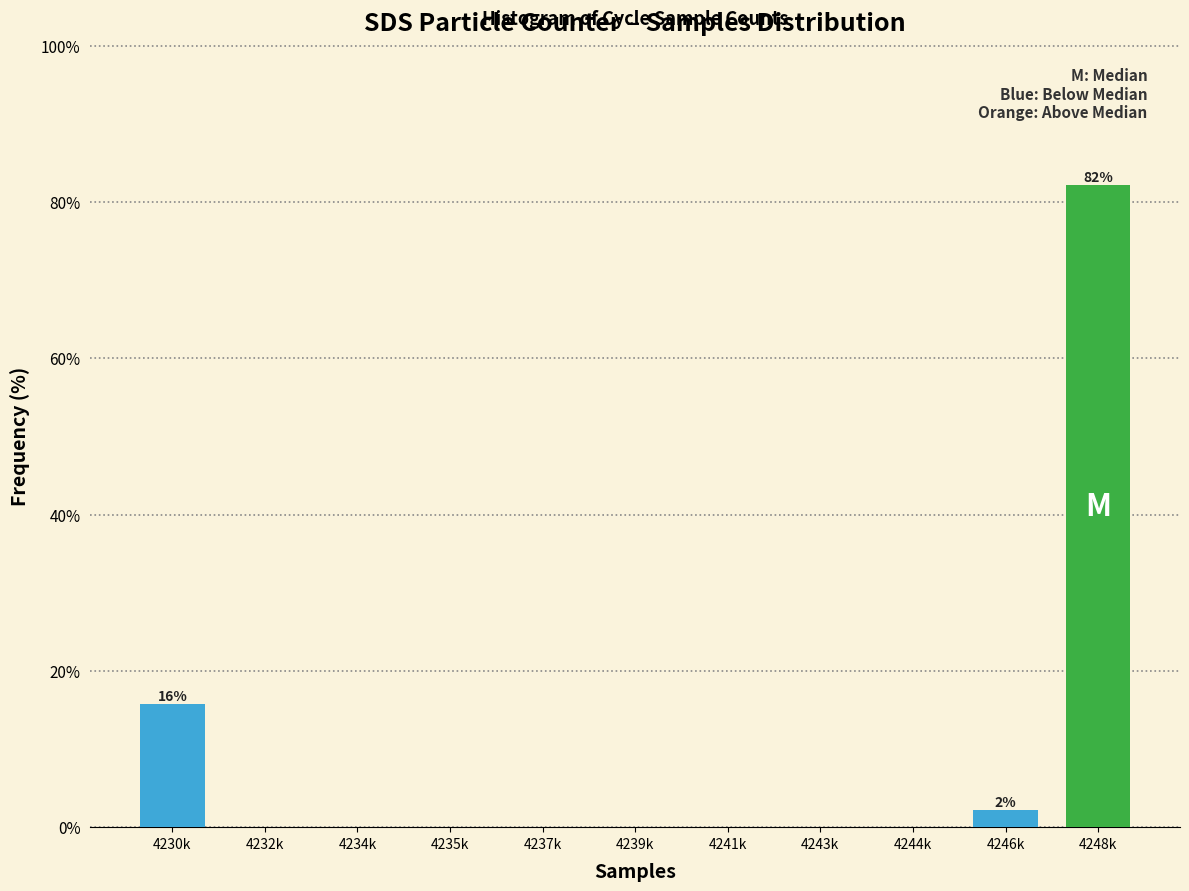

Reading left to right, list all the values displayed in this chart.

4230k=15.7	4232k=0.0	4234k=0.0	4235k=0.0	4237k=0.0	4239k=0.0	4241k=0.0	4243k=0.0	4244k=0.0	4246k=2.1	4248k=82.1